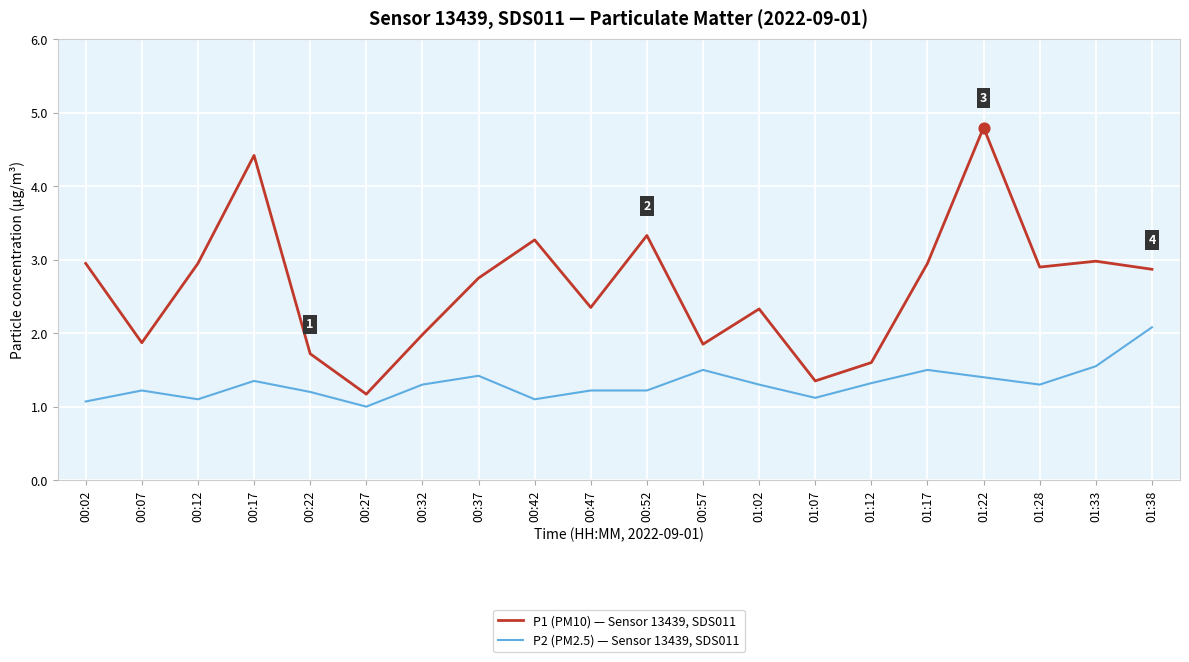

Which series has the largest total across all categories?

P1 (PM10) — Sensor 13439, SDS011